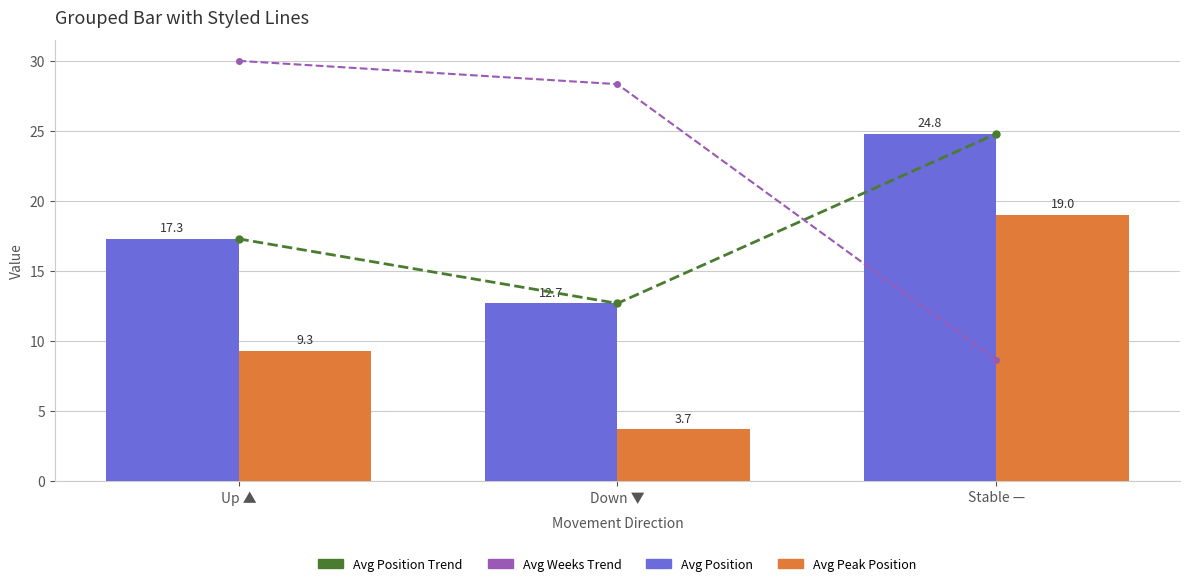

Where does the Avg Peak Position series first go above 9?

Up ▲